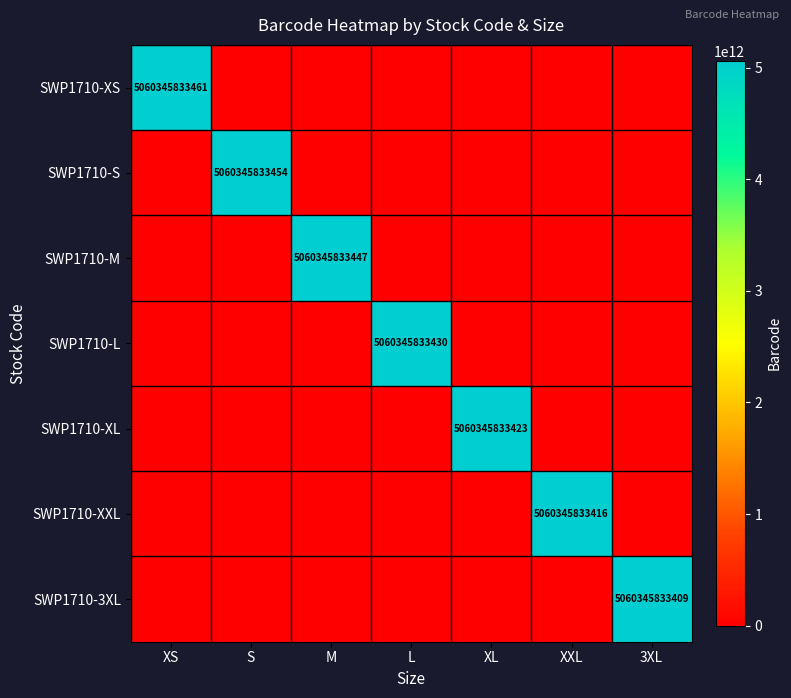

True or false: SWP1710-L has a value of 5060345833430 at L.

True